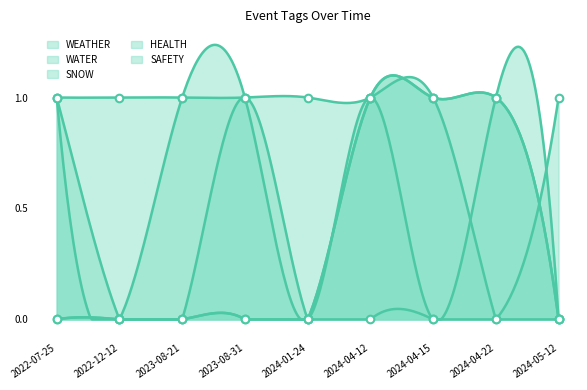

Which series has the largest total across all categories?

WEATHER